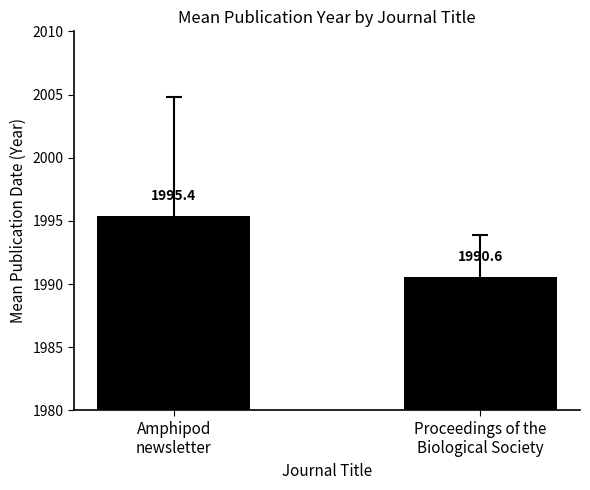

At which label does the data first exceed 1995?

Amphipod
newsletter